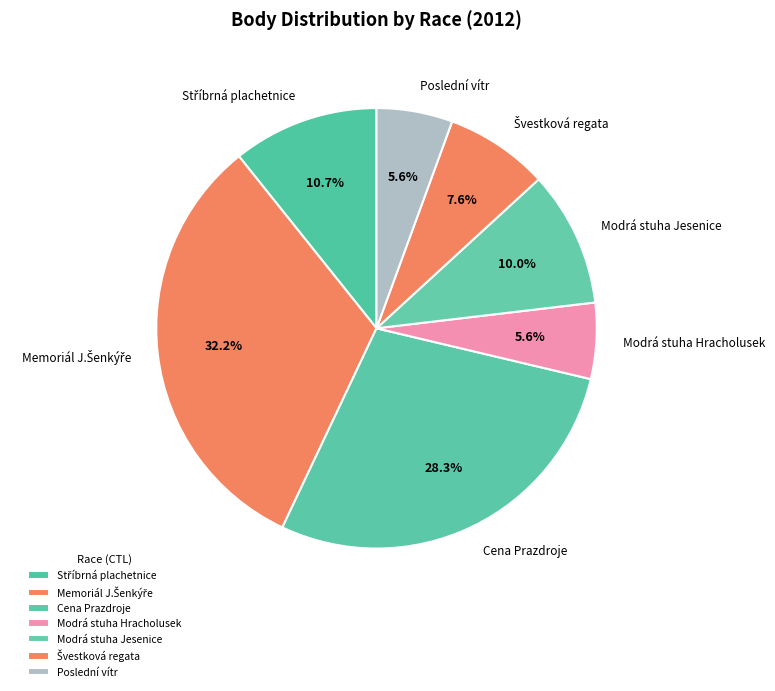

Does any single category account for the majority?

No